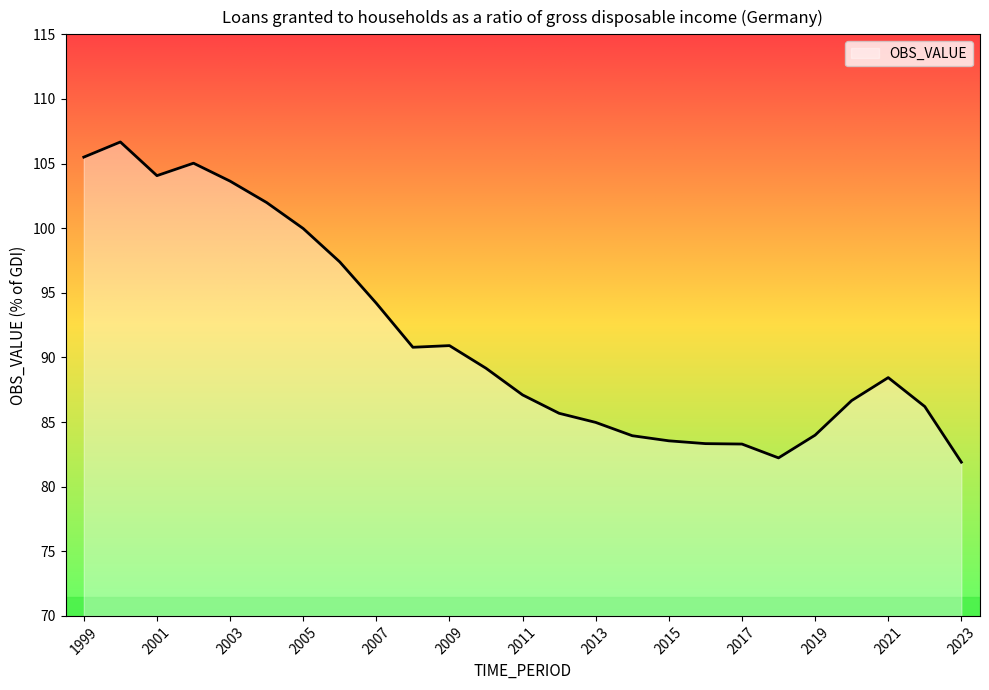

What is the minimum value shown in the chart?

81.9